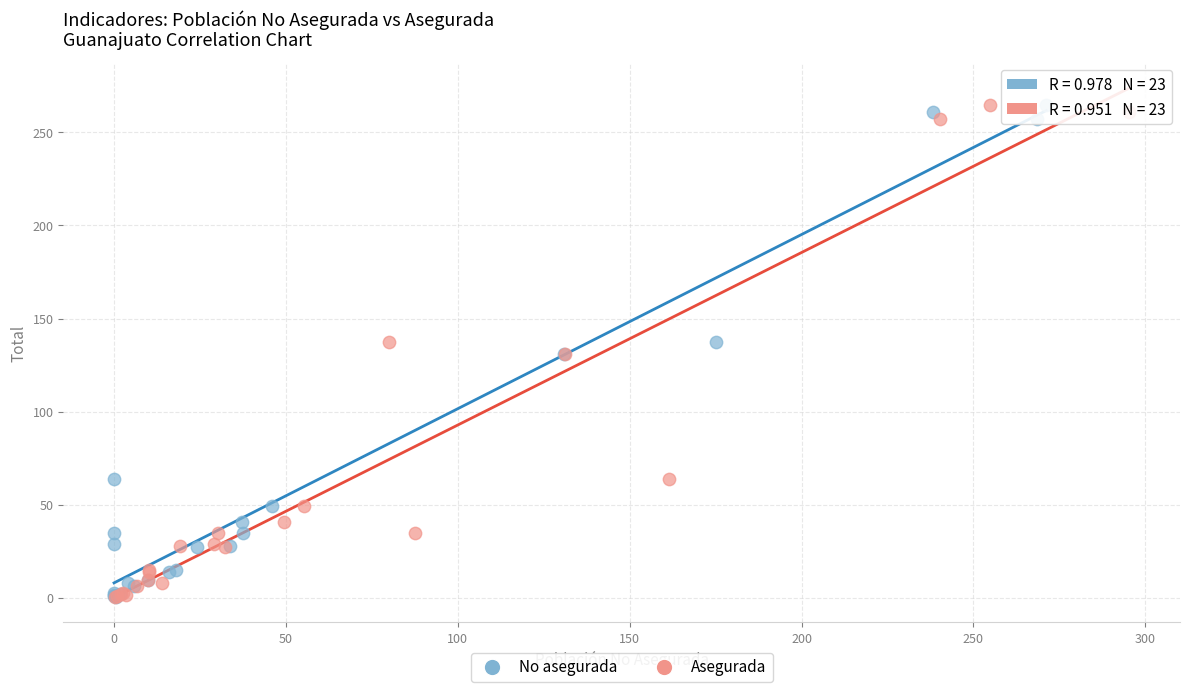

What are all the series names shown in the legend?

No asegurada, Asegurada